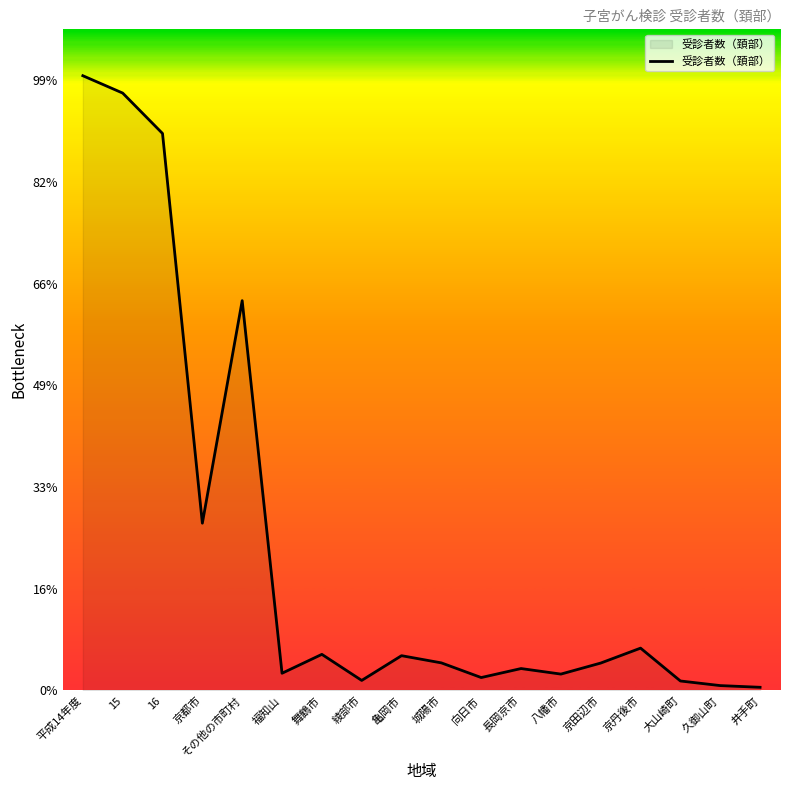

What is the change in value from 15 to 城陽市?

-56030